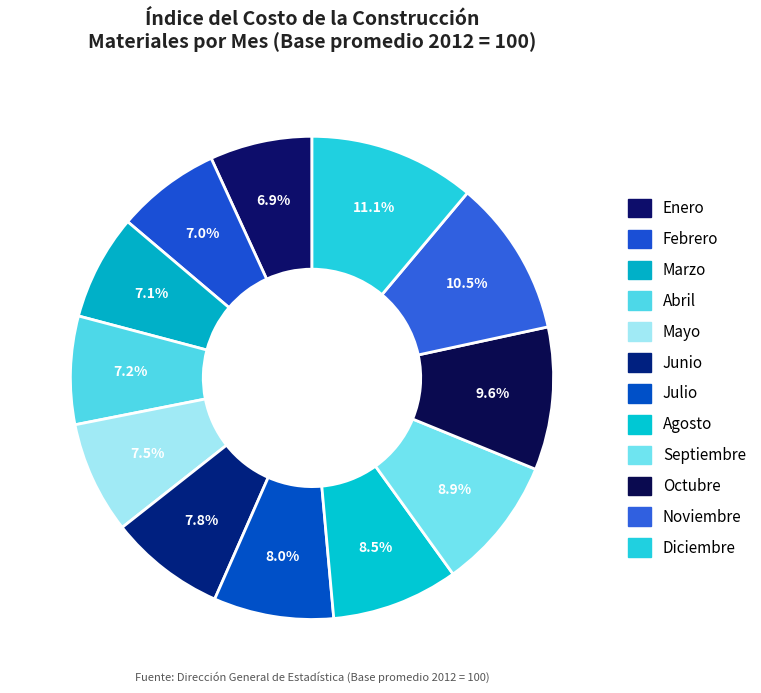

How many segments does this pie chart have?

12